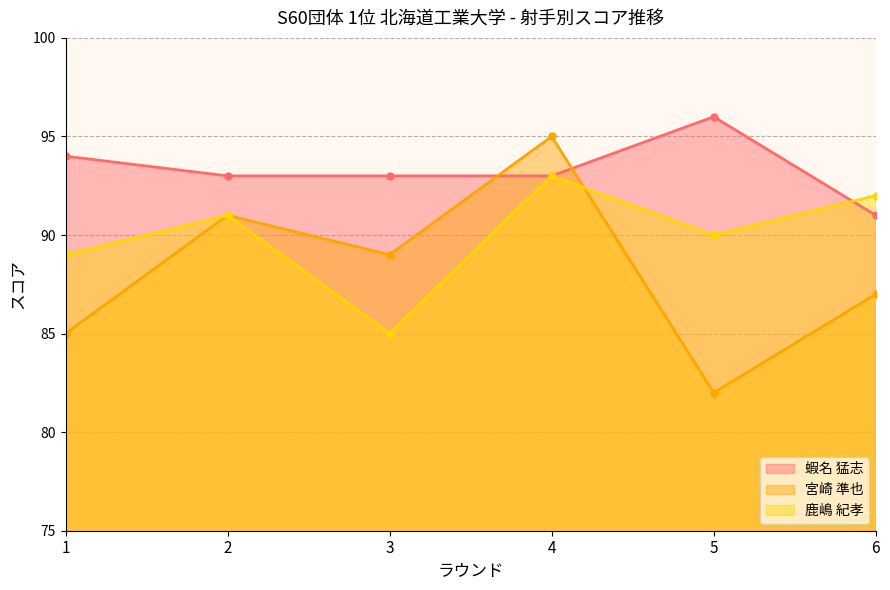

How many lines are shown in the chart?

3